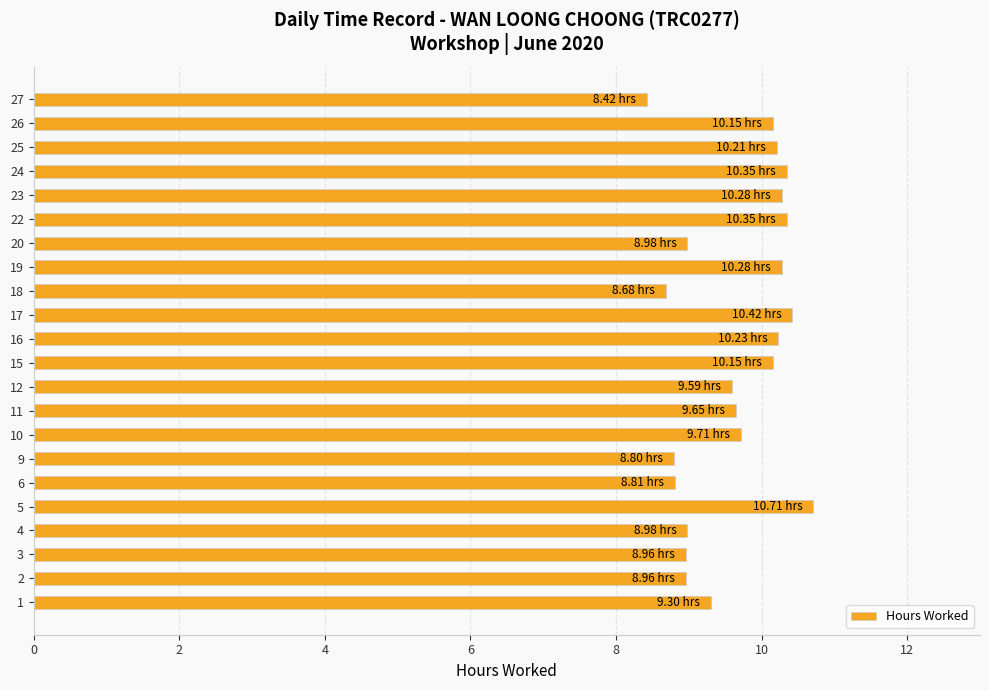

What is the average value?

9.6